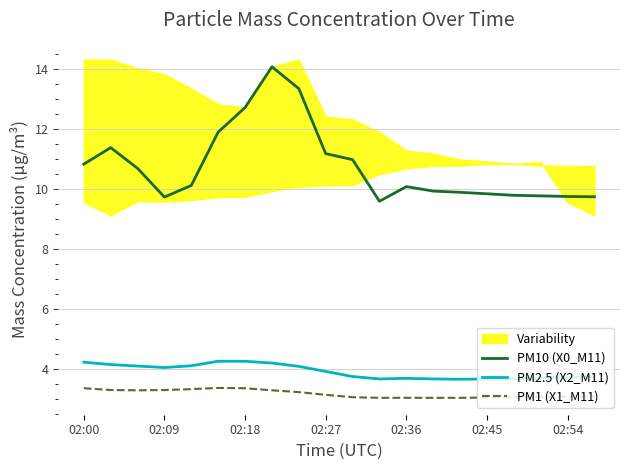

True or false: PM10 (X0_M11) and PM2.5 (X2_M11) cross at least once.

False